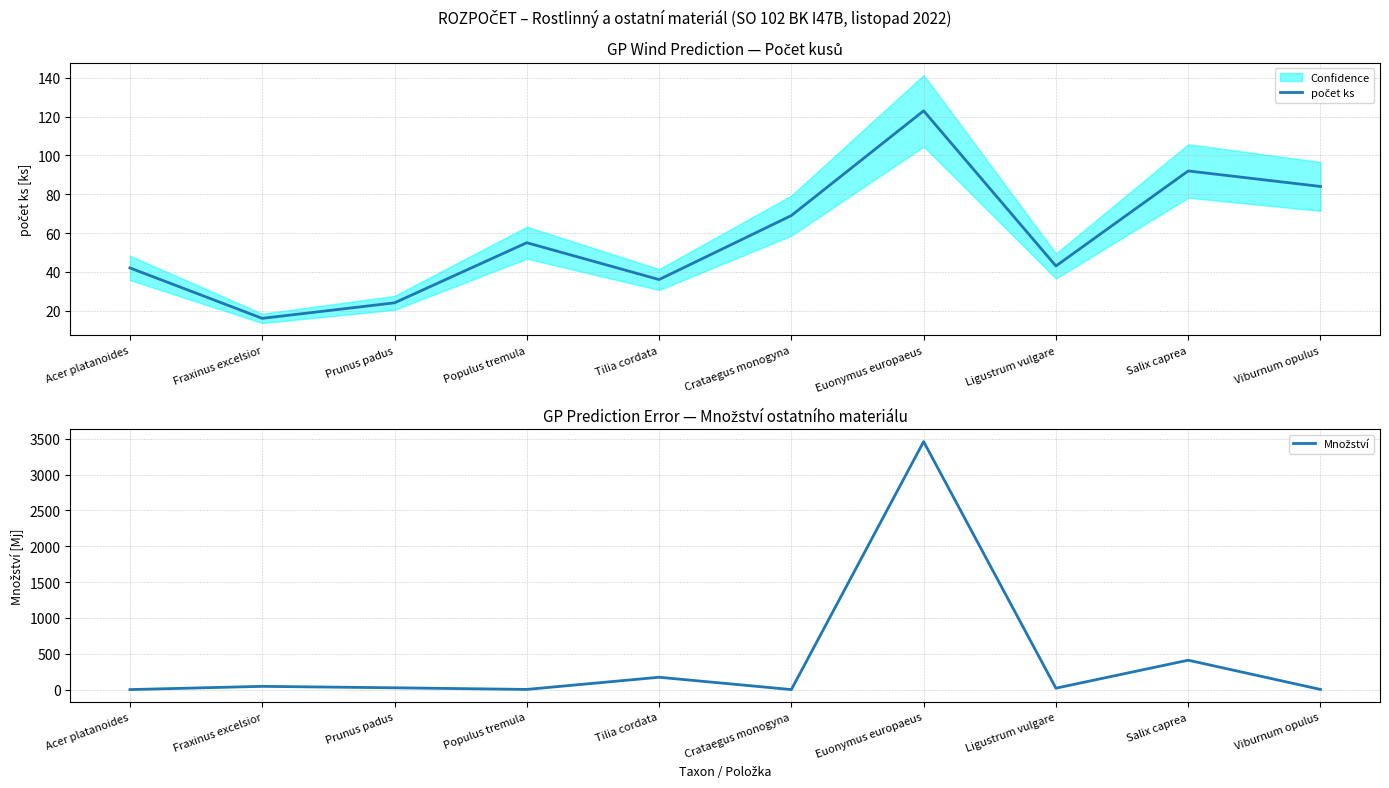

Reading left to right, list all the values displayed in this chart.

počet ks: 42.0	16.0	24.0	55.0	36.0	69.0	123.0	43.0	92.0	84.0
Množství: 1.2	46.1	25.9	3.5	173.0	1.2	3460.0	20.6	411.0	3.0